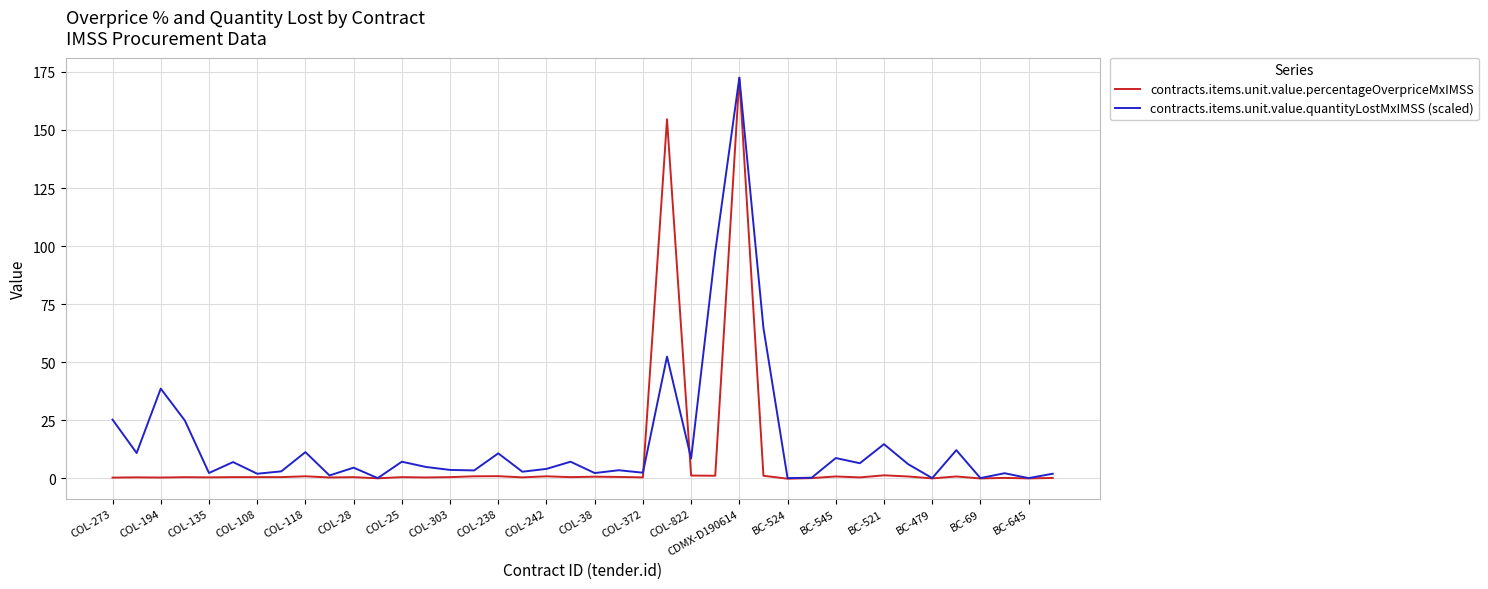

Which series has the largest range (max minus min)?

contracts.items.unit.value.percentageOverpriceMxIMSS